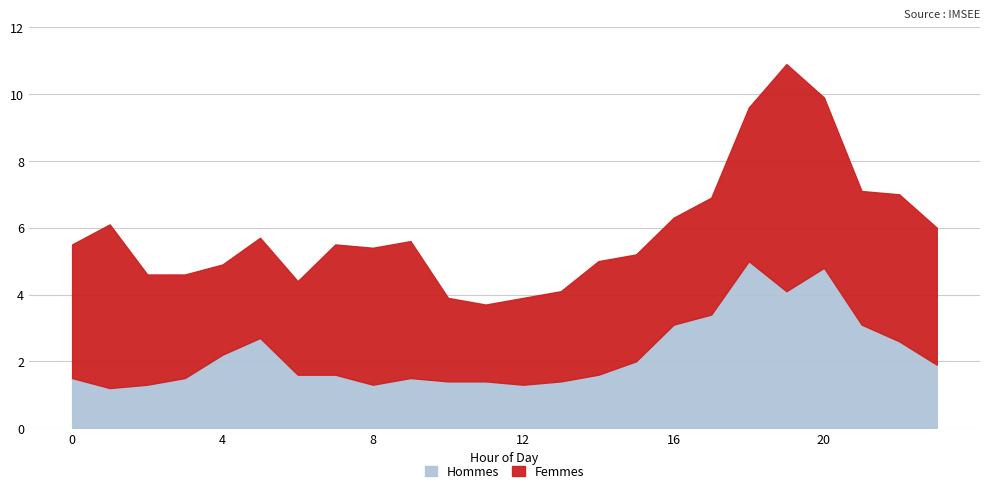

True or false: Hommes and Femmes intersect in this chart.

True